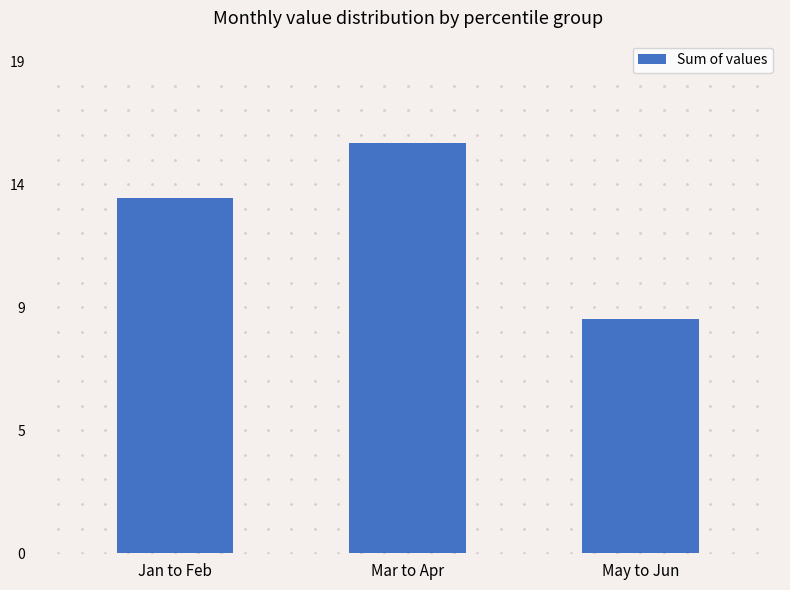

Are the bars grouped side by side (vs. stacked)?

No